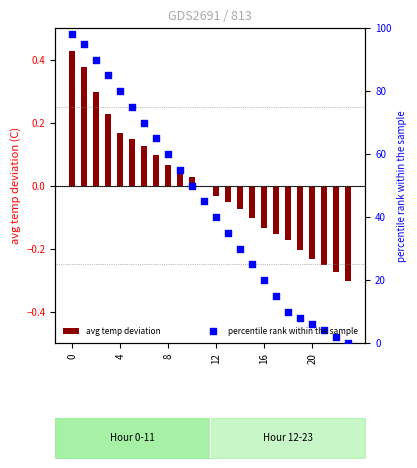

What is the total value across all series at 15?

24.9